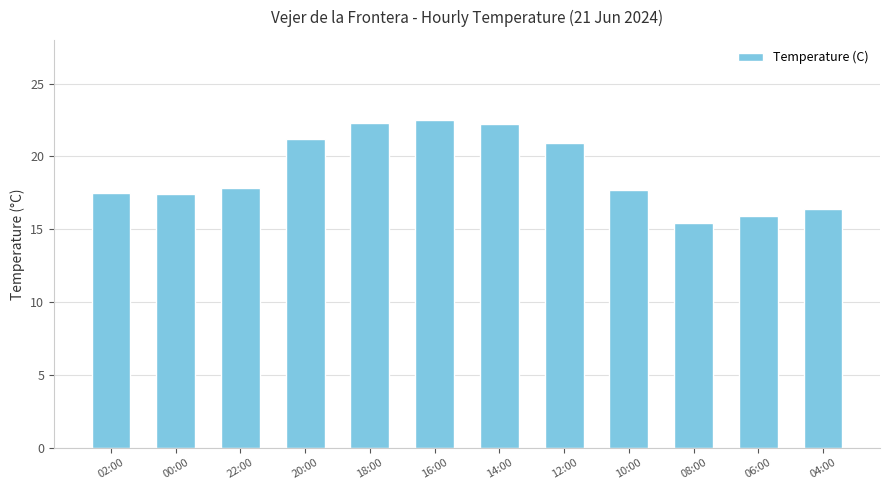

What is the sum of the values at 22:00 and 02:00?

35.3